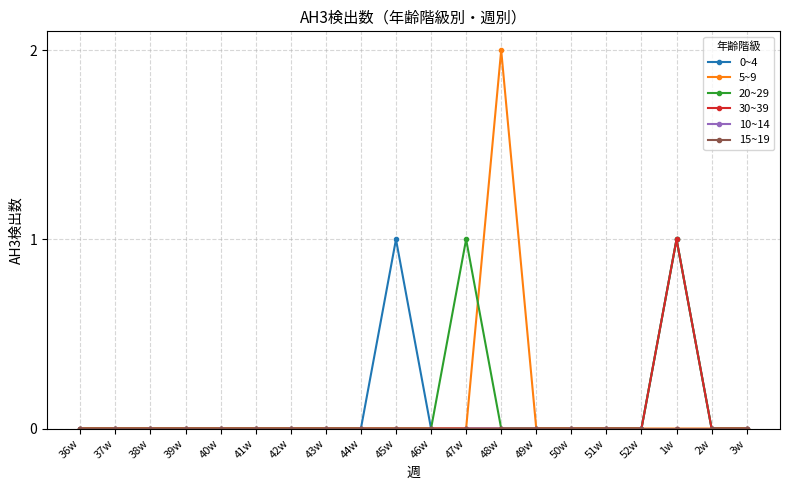

Does the chart have visible grid lines?

Yes